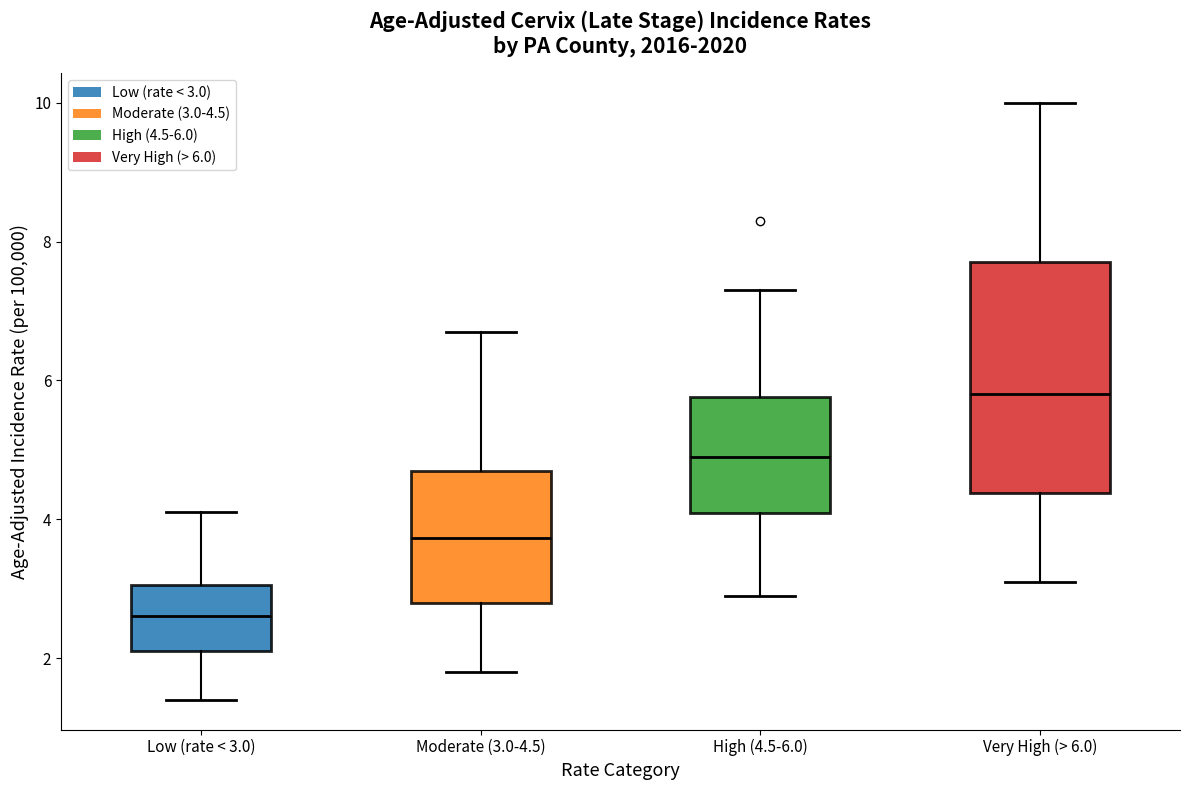

Comparing the boxes themselves (not the whiskers), which one is the tallest?

Very High (> 6.0)